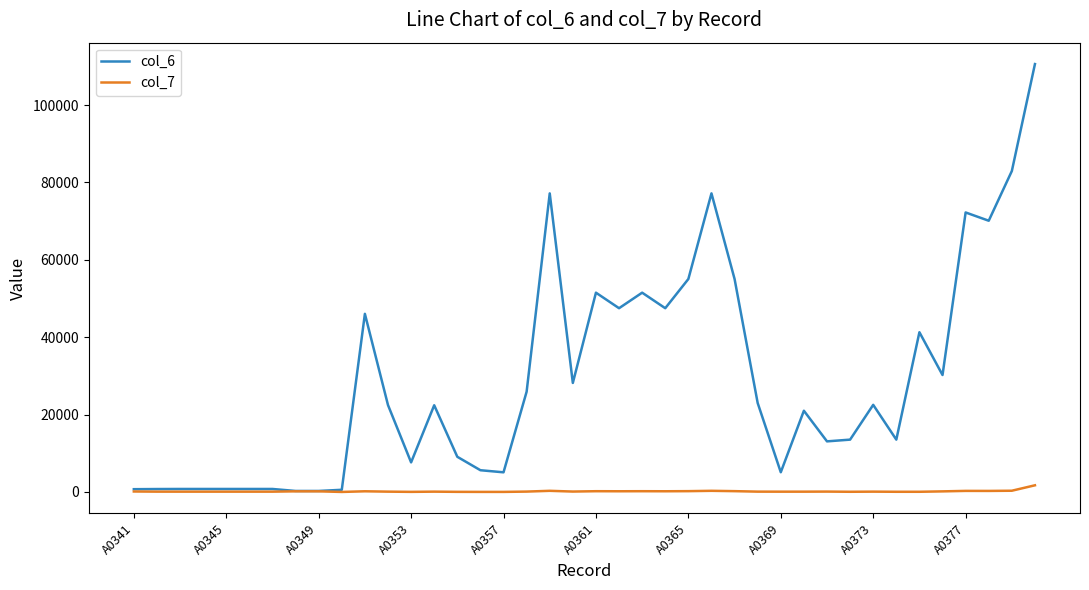

Rank the series by their average value, from lowest to highest.

col_7, col_6